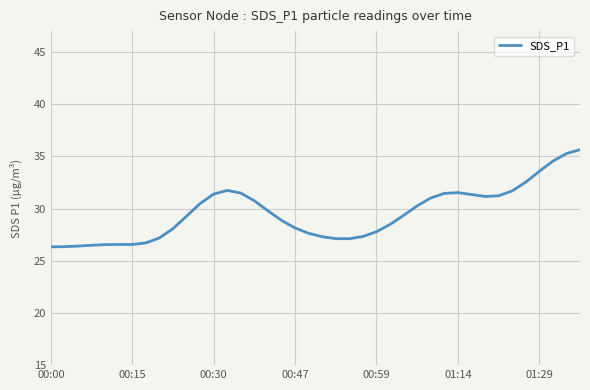

What is the minimum value shown in the chart?

26.3